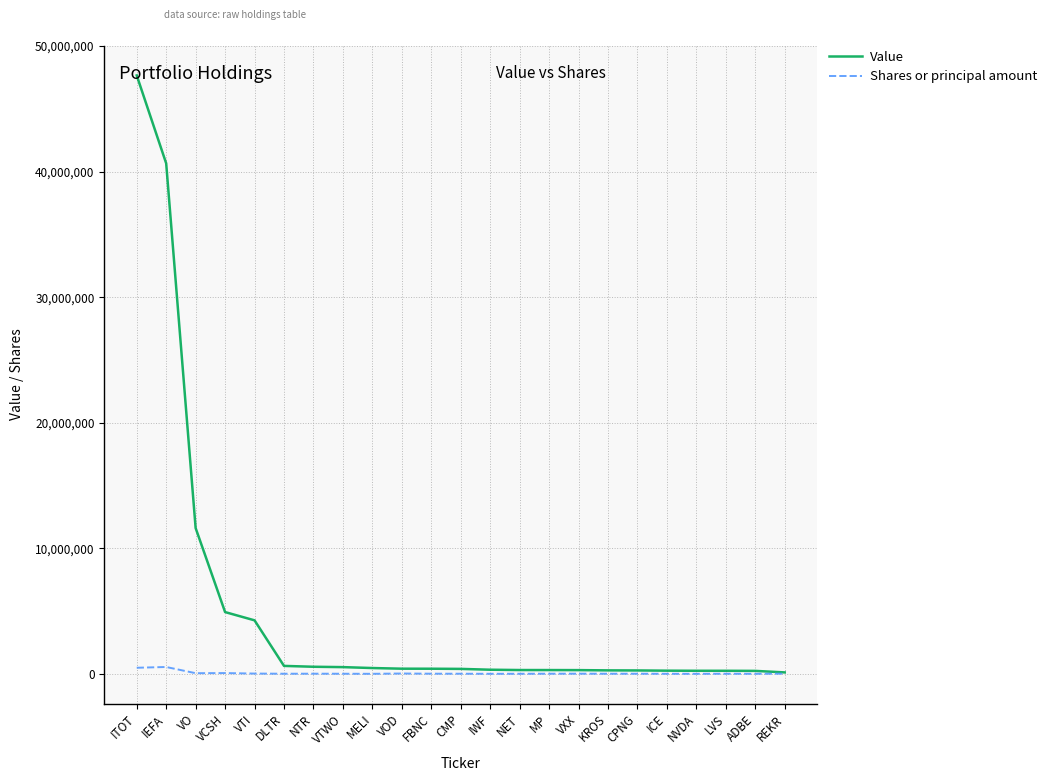

At how many categories does at least one series exceed 25710011?

2